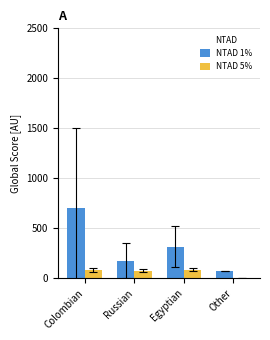

What is the average value of the NTAD 1% series?

314.4